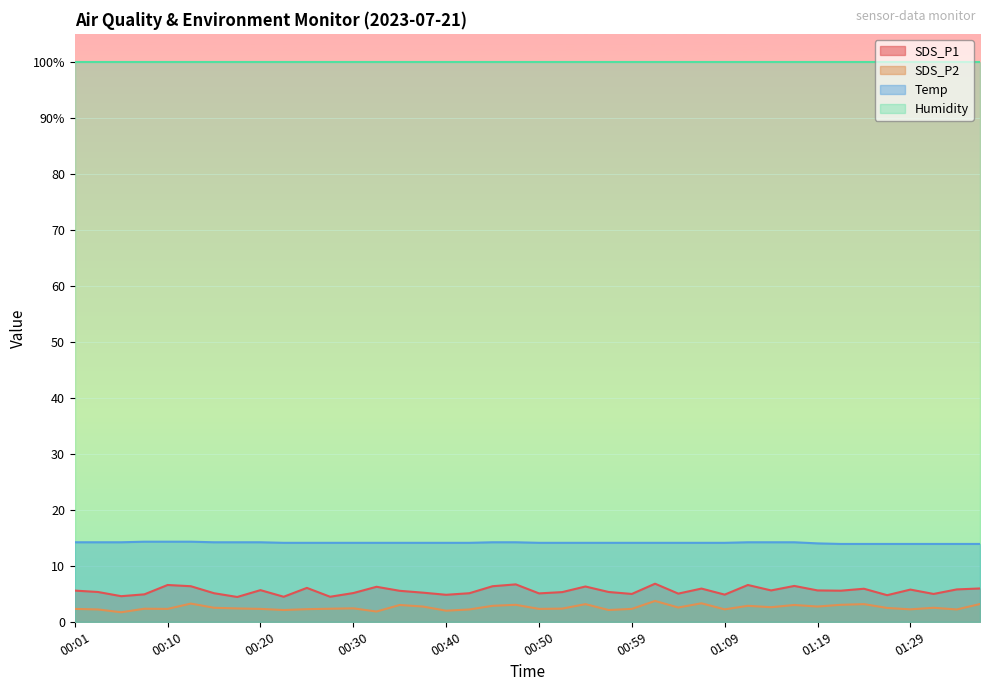

What is the value of the Temp point at the 8th from the left?

14.2